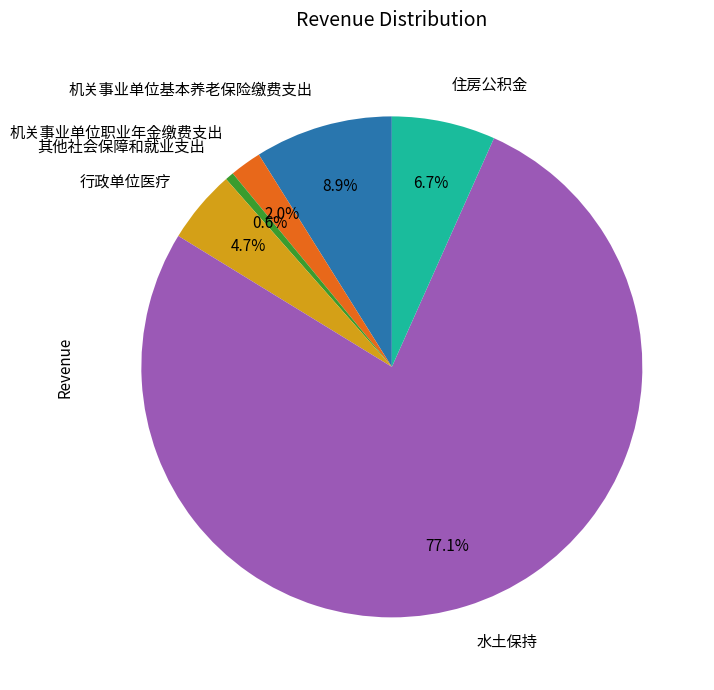

Count the number of slices in the pie.

6